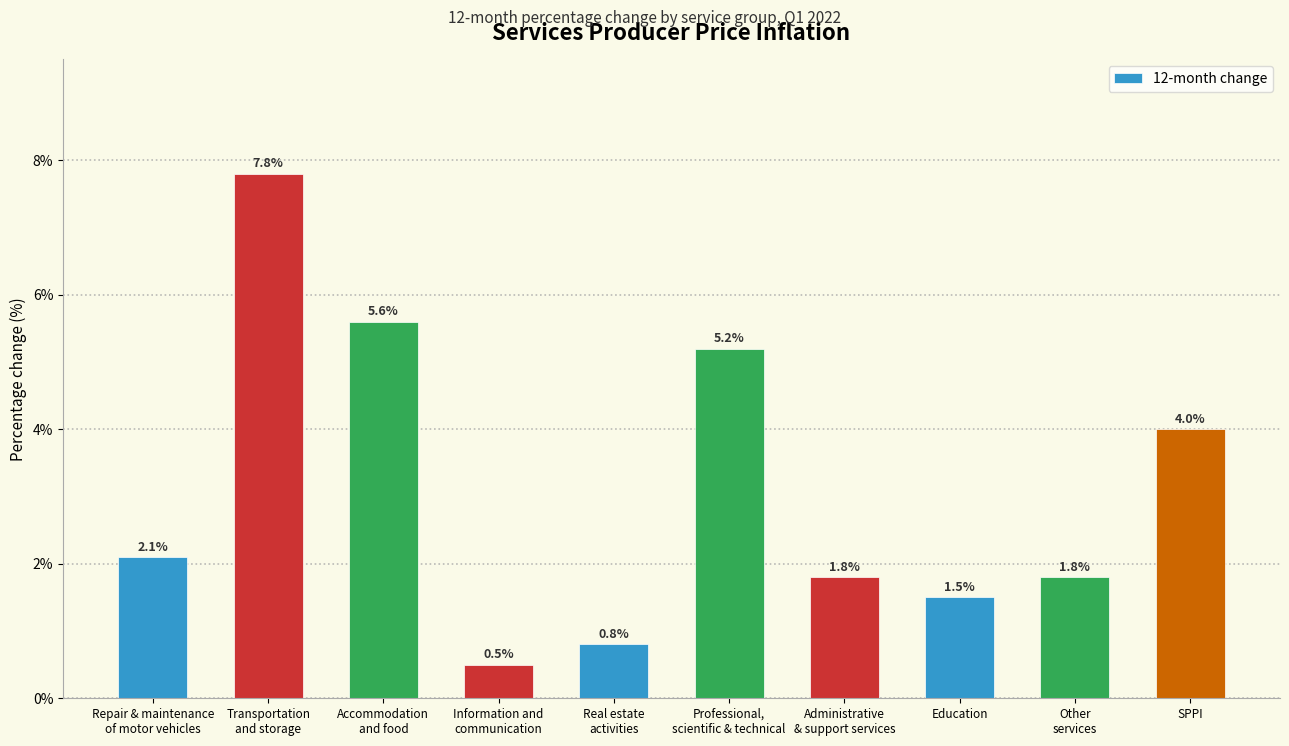

Reading left to right, transcribe all the data shown in this chart.

2.1	7.8	5.6	0.5	0.8	5.2	1.8	1.5	1.8	4.0